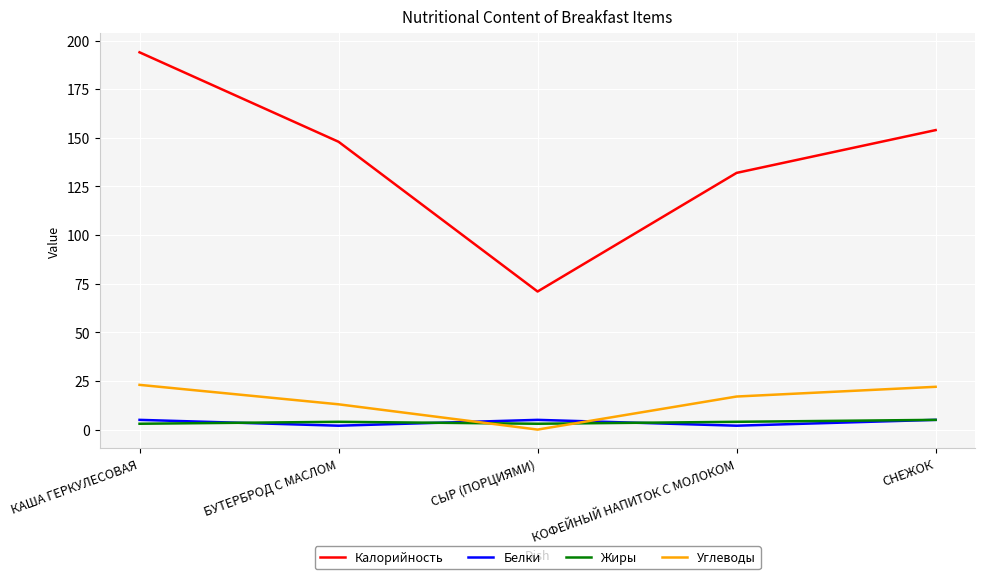

Rank the categories by Калорийность value from lowest to highest.

СЫР (ПОРЦИЯМИ), КОФЕЙНЫЙ НАПИТОК С МОЛОКОМ, БУТЕРБРОД С МАСЛОМ, СНЕЖОК, КАША ГЕРКУЛЕСОВАЯ